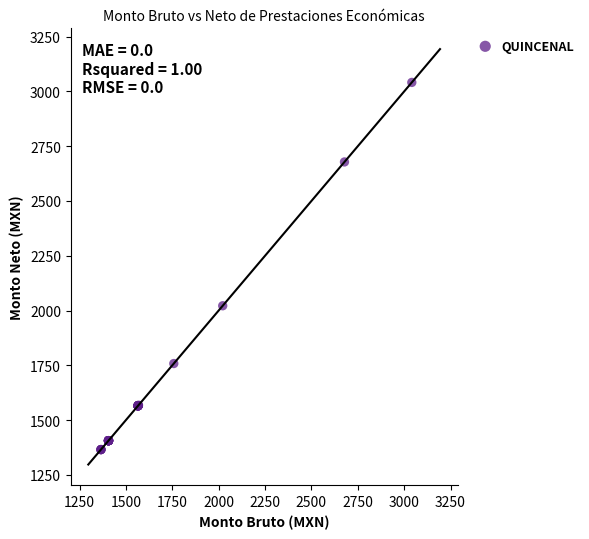

What Y value in the scatter plot is closest to 2203?

2021.7